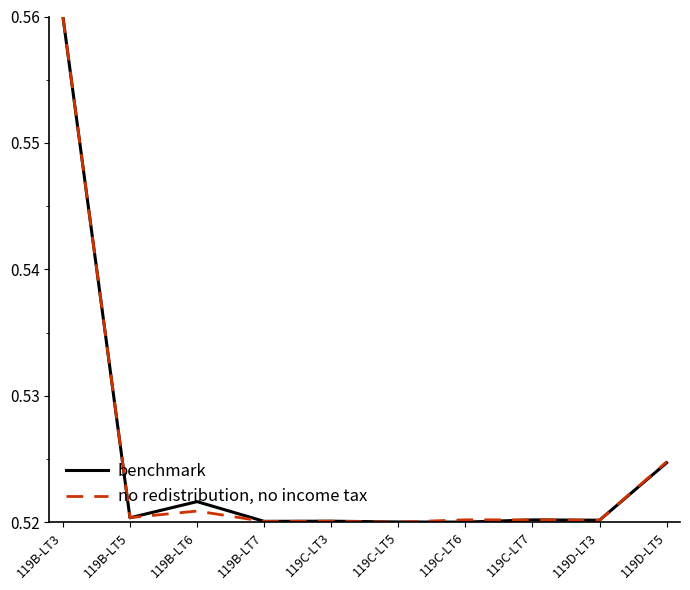

At how many categories does at least one series exceed 0?

10